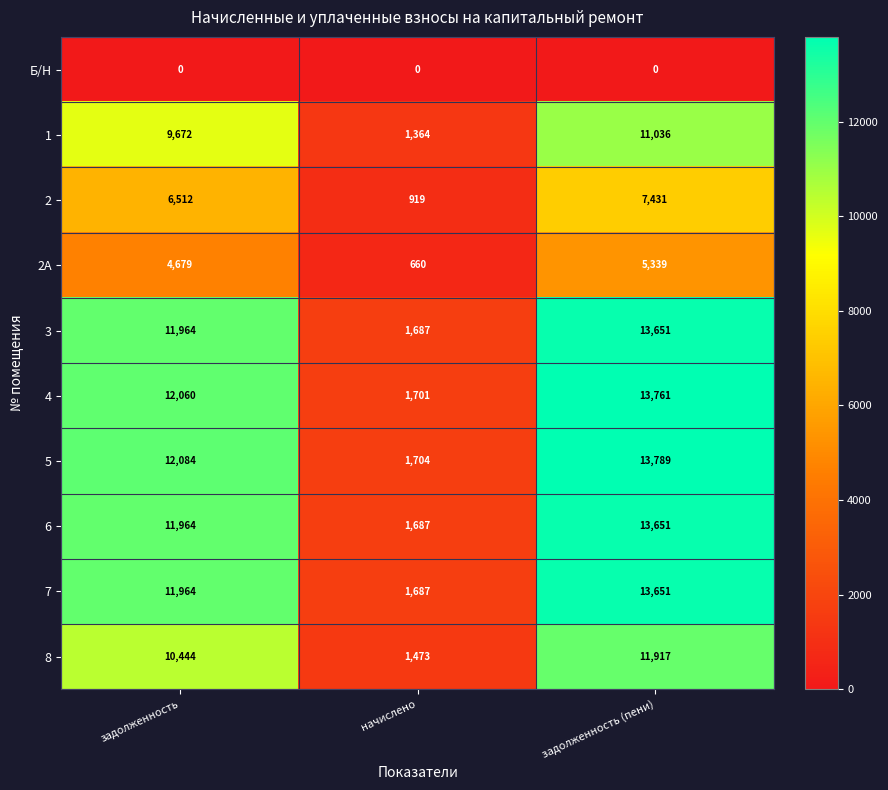

The Б/Н series shows 0 at задолженность. True or false?

True